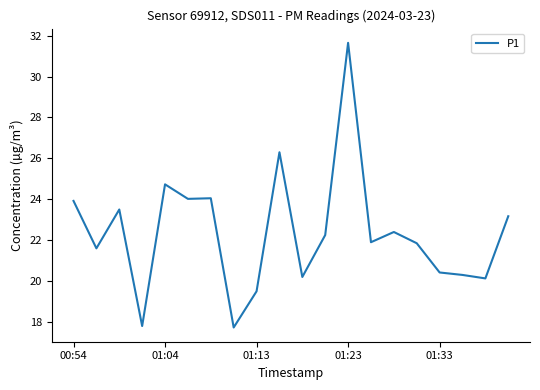

What is the minimum value shown in the chart?

17.7